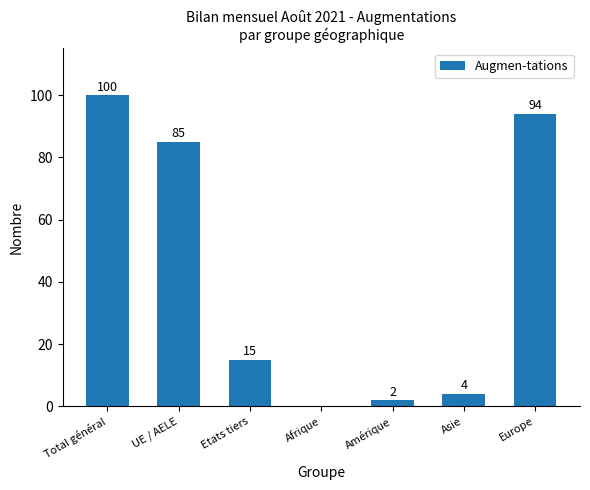

The value at Europe is 94. True or false?

True